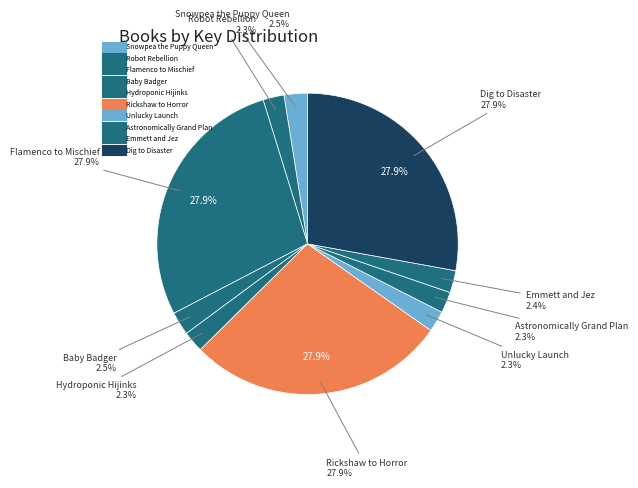

To the nearest percent, what percentage of the pie is Rickshaw to Horror?

28%